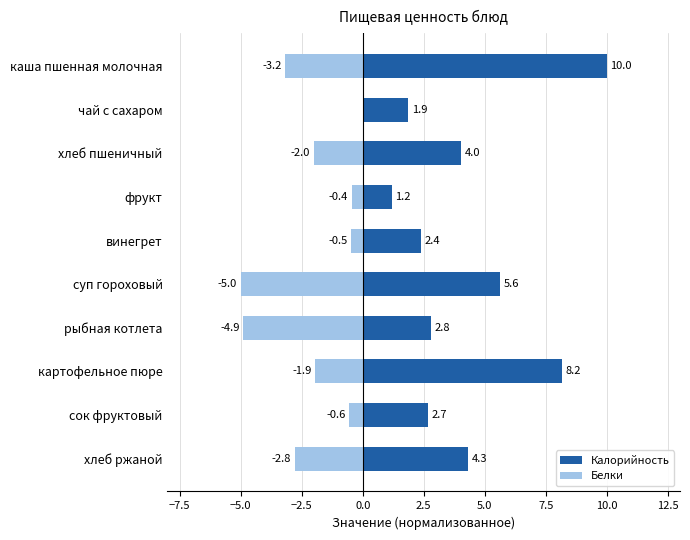

How many bars are there in each group?

2